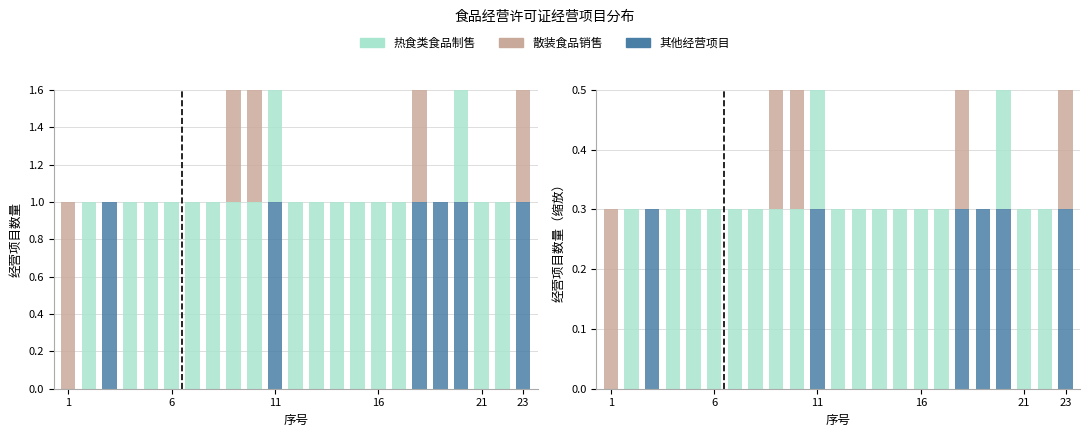

The 散装食品销售 series shows 0.2 at 21. True or false?

False